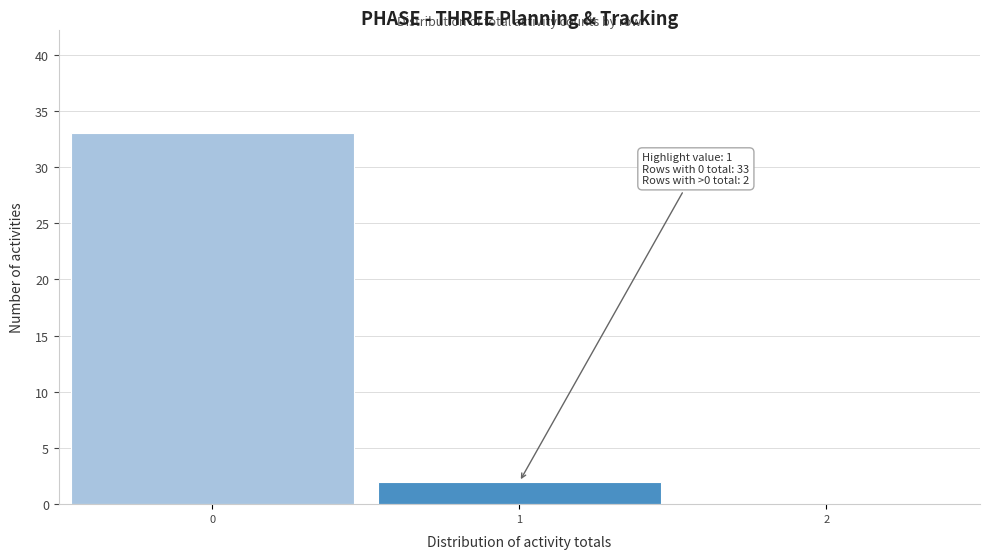

Over which range of the x-axis is the bar tallest?

-0.5 to 0.5